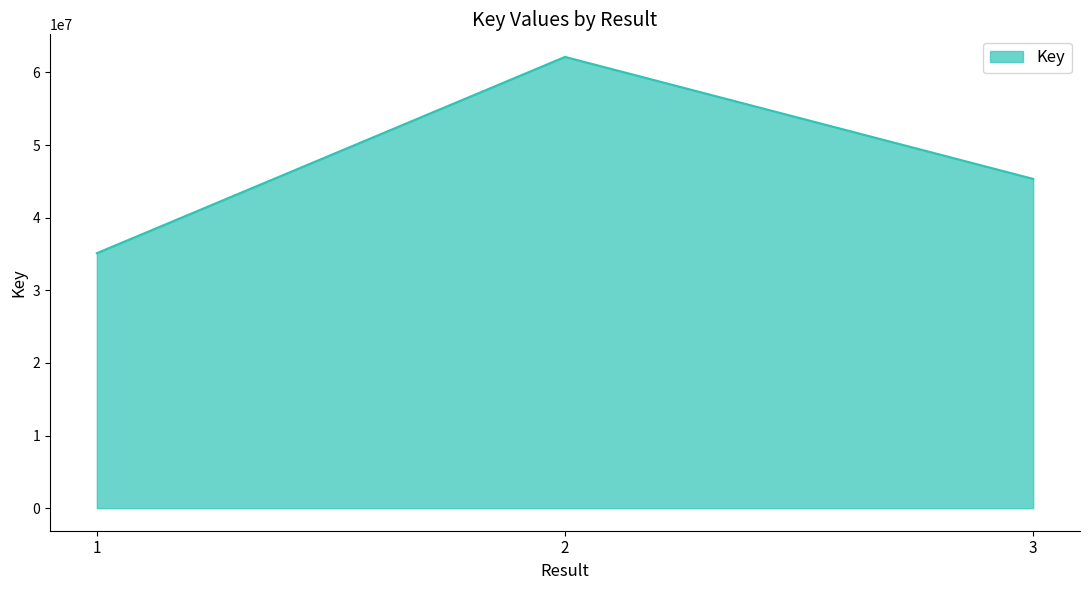

What is the minimum value shown in the chart?

35117901